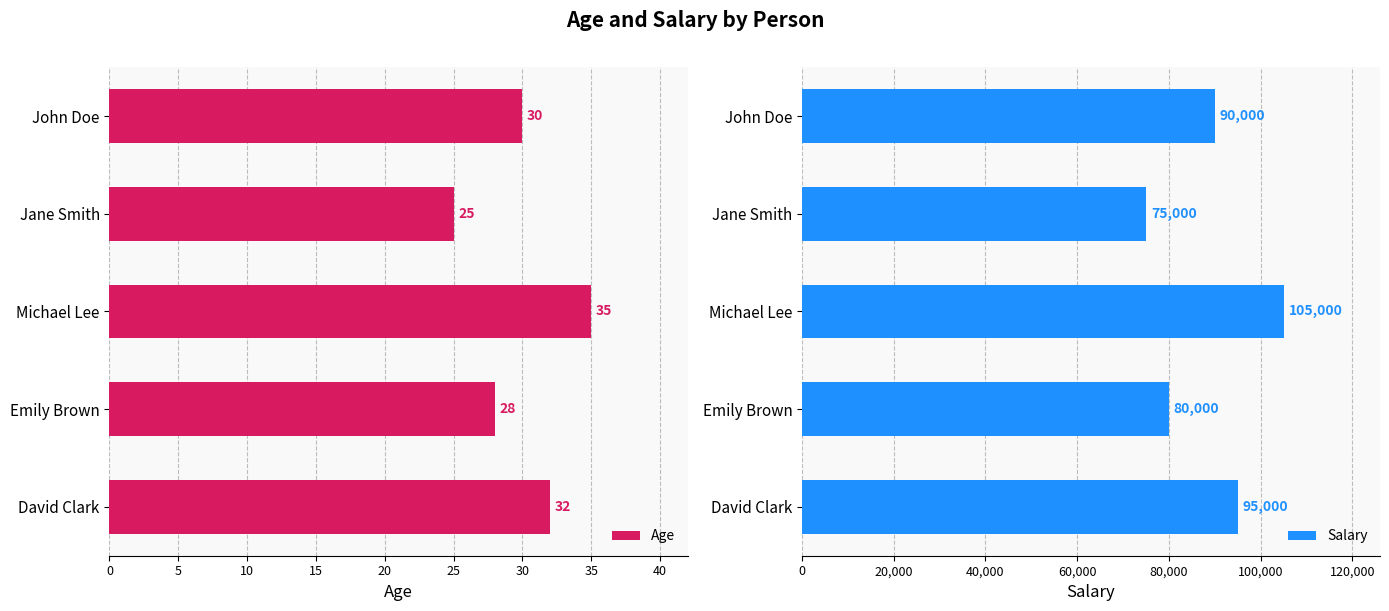

What is the difference between the second highest and second lowest values in the Age series?

4